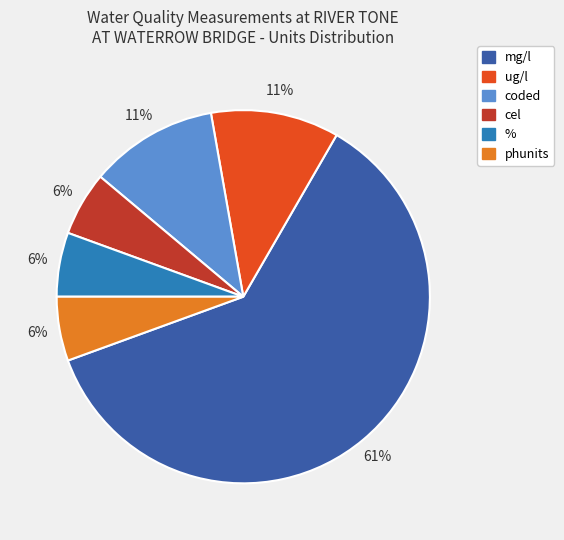

To the nearest percent, what is the average slice percentage?

17%